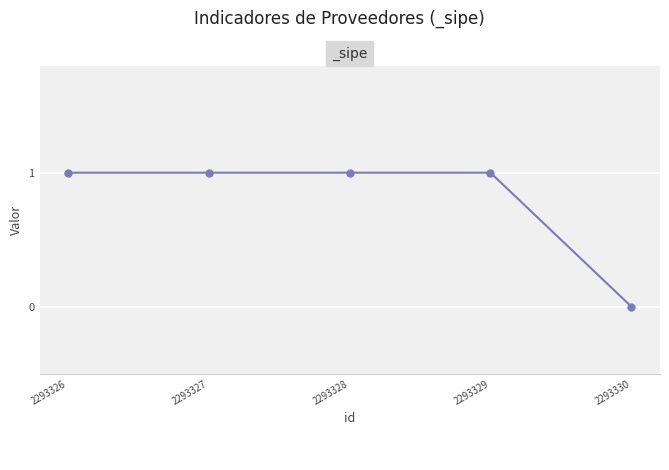

What is the value of the 2nd point from the left?

1